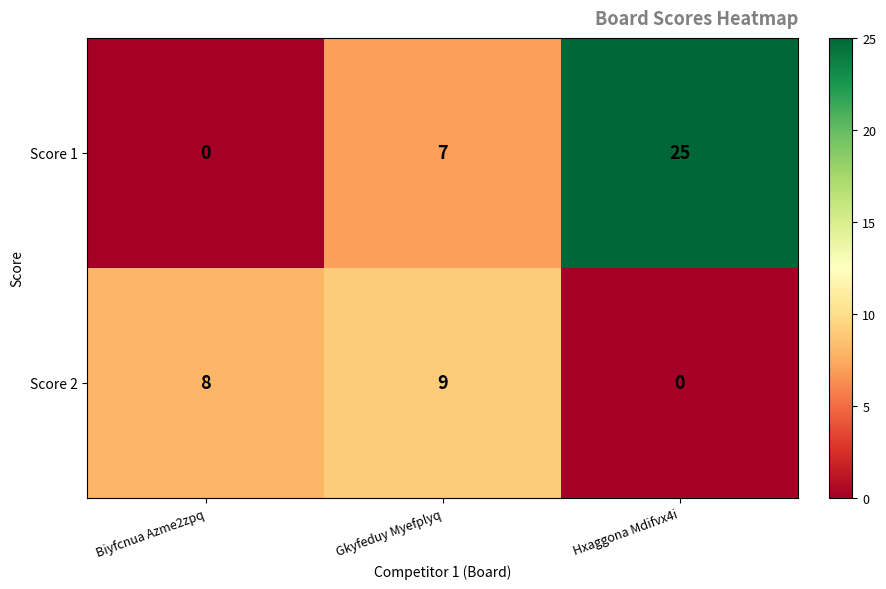

The value of Score 1 at Biyfcnua Azme2zpq is 0. True or false?

True